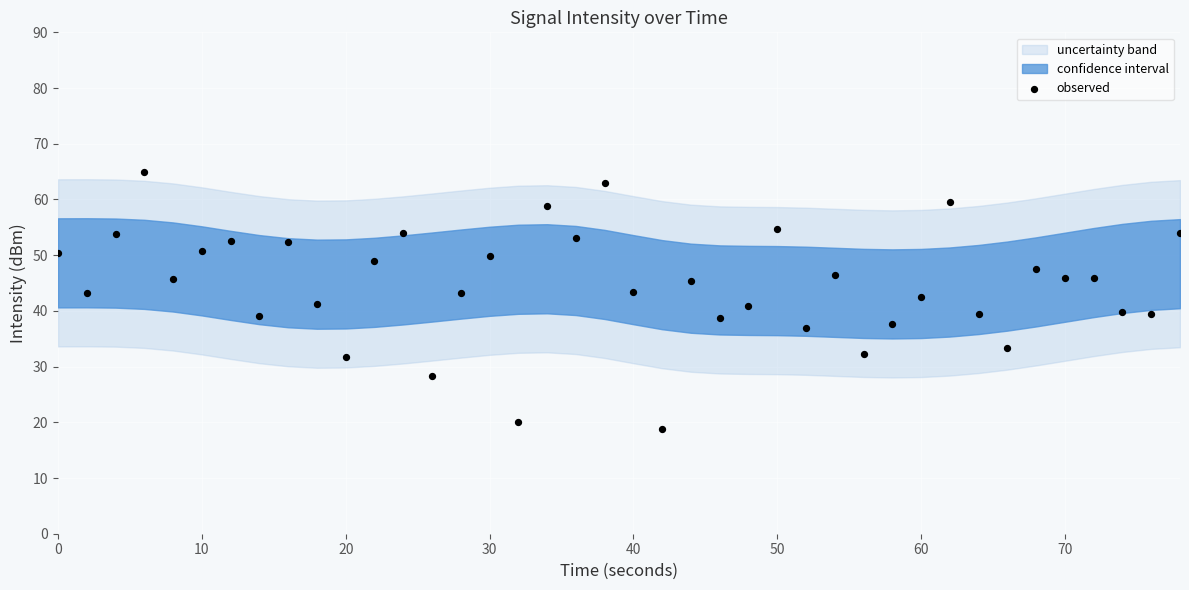

What is the range of Y values (max minus min)?

46.0